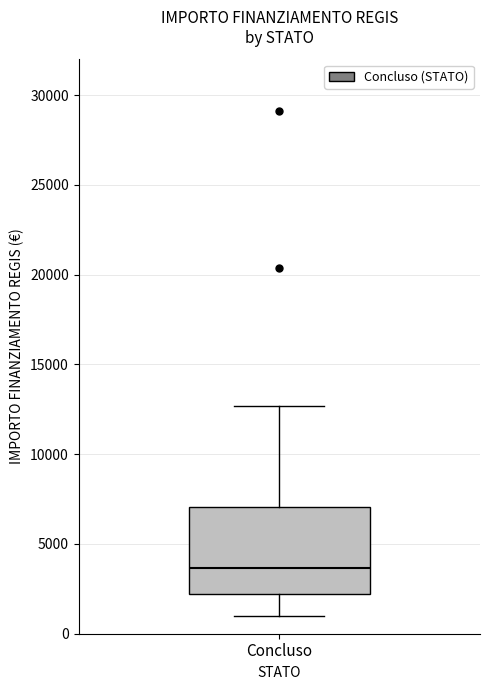

Transcribe this box plot: give where the median line is, the range the box spans, and where the two whiskers end, as read against the y-axis. The values are not printed on the chart, so give them approximately, as read against the axis.

median 3500, box 2000 to 7000, whiskers 1000 to 12500